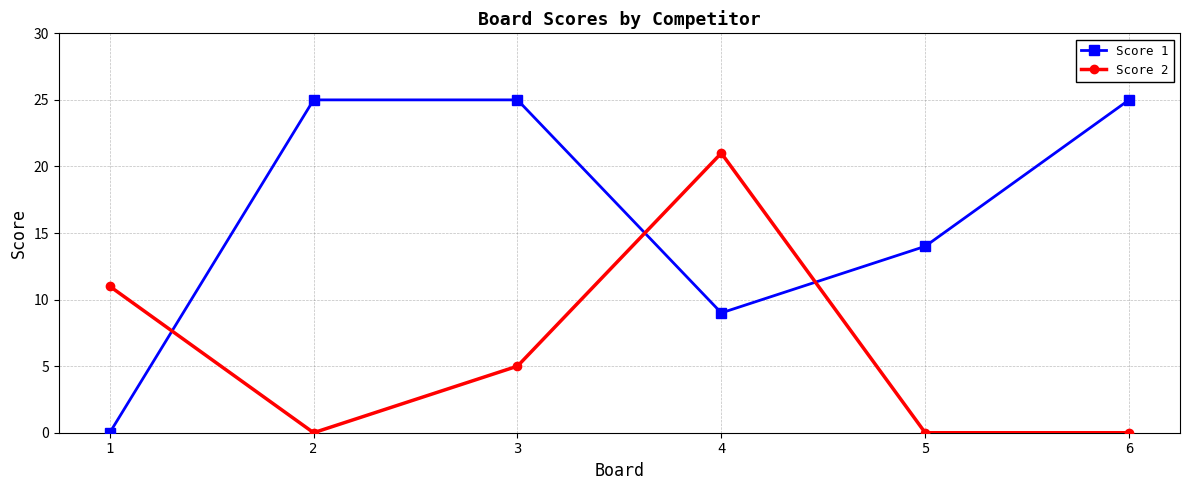

What is the maximum value for Score 1?

25